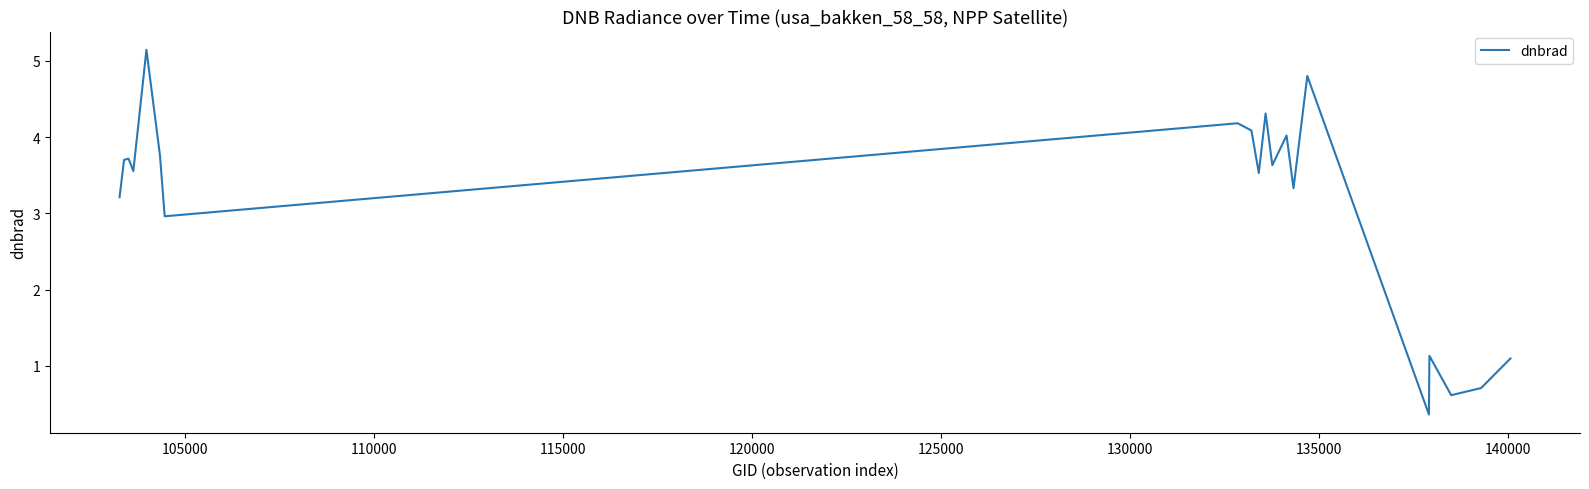

What is the maximum value shown in the chart?

5.1